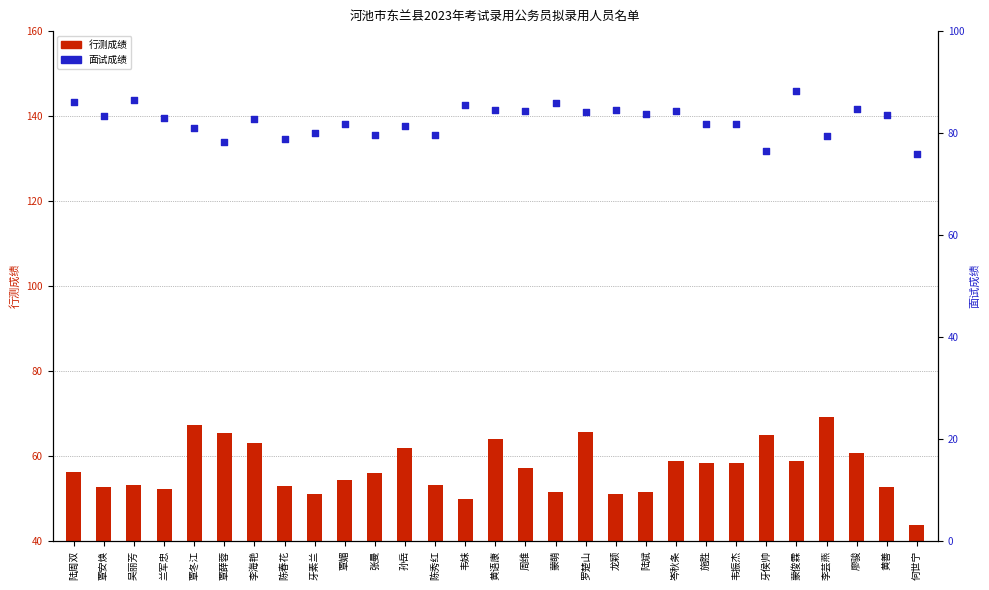

Which series has the largest total across all categories?

面试成绩